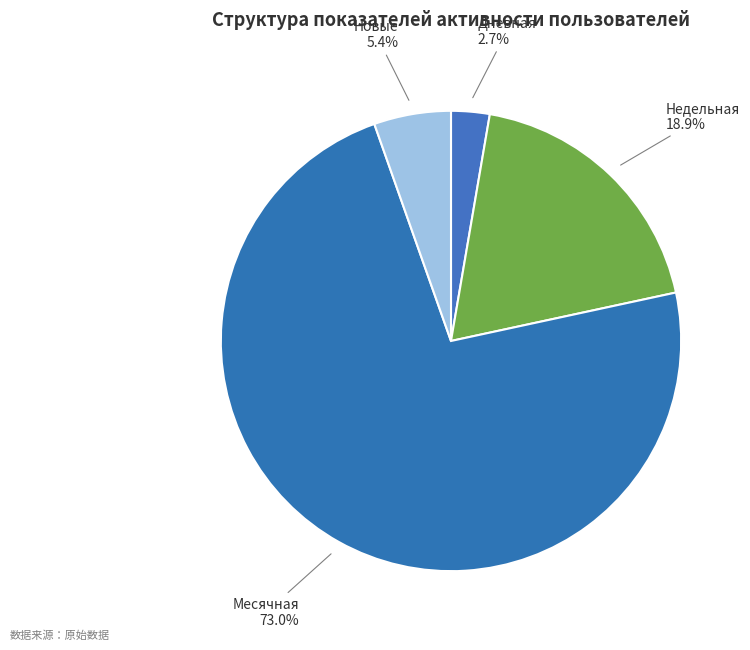

How many slices are in this pie chart?

4